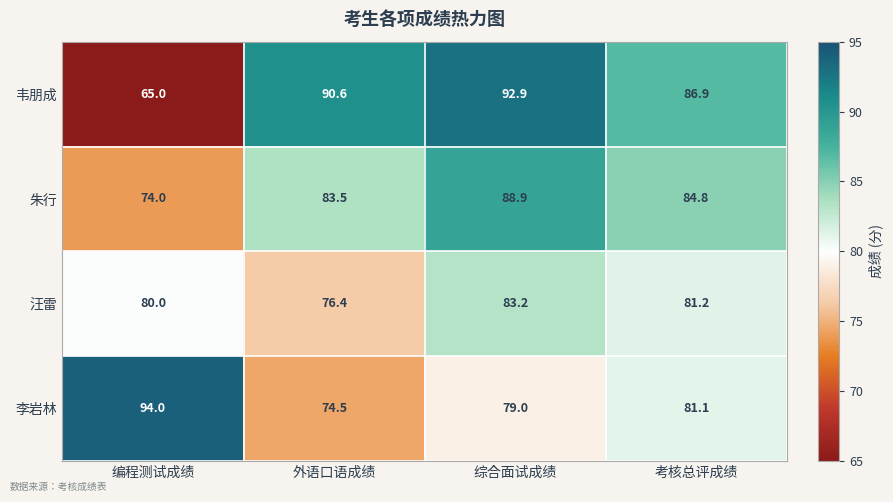

Between 编程测试成绩 and 外语口语成绩, which series saw the biggest shift?

韦朋成